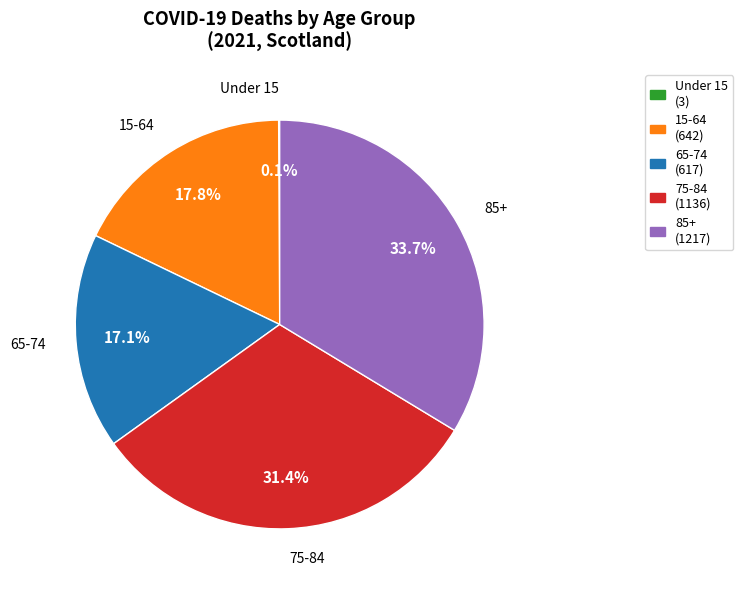

Is there a majority slice in this chart?

No